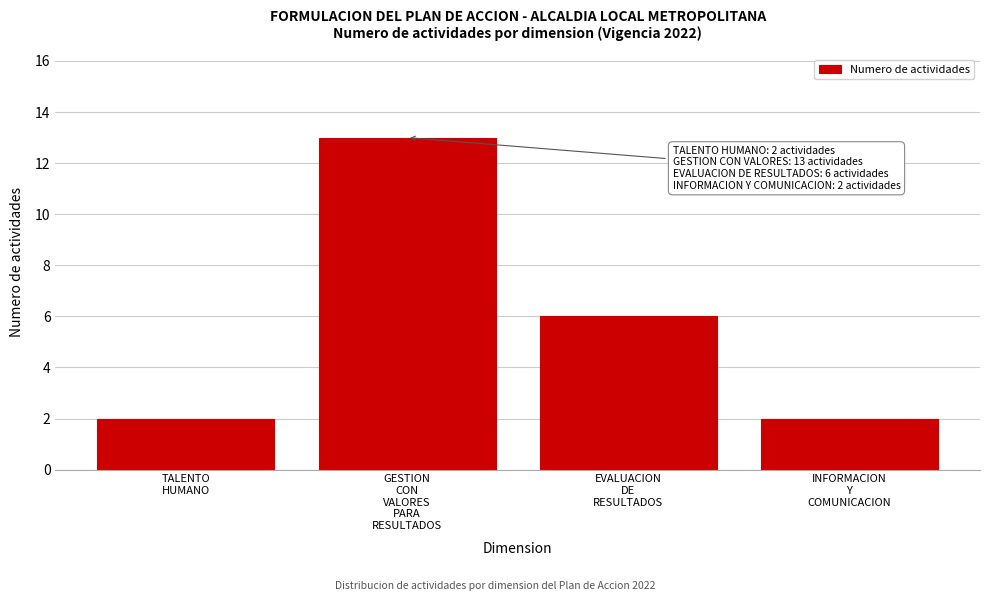

Reading right to left, transcribe all the data shown in this chart.

2	6	13	2